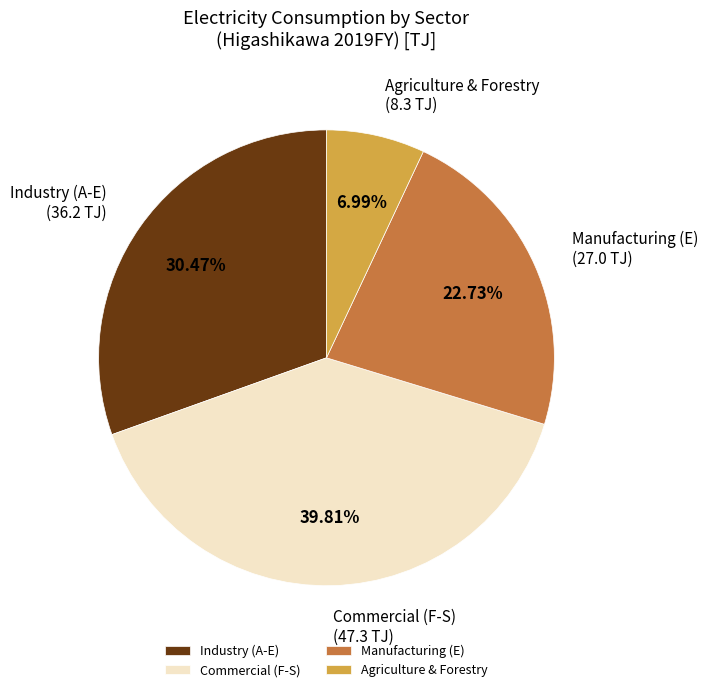

What is the ratio of the value at Industry (A-E) to the value at Commercial (F-S)?

0.8